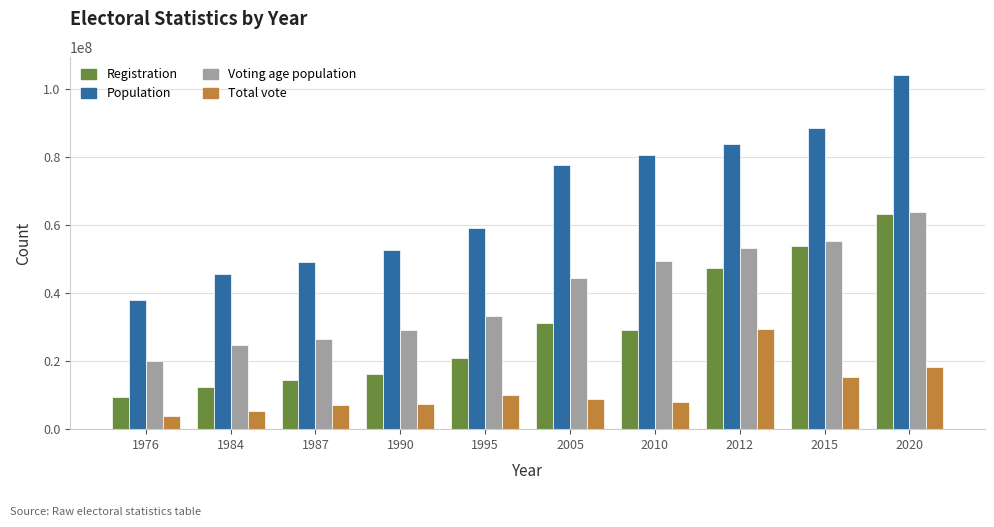

Which series has the largest total across all categories?

Population